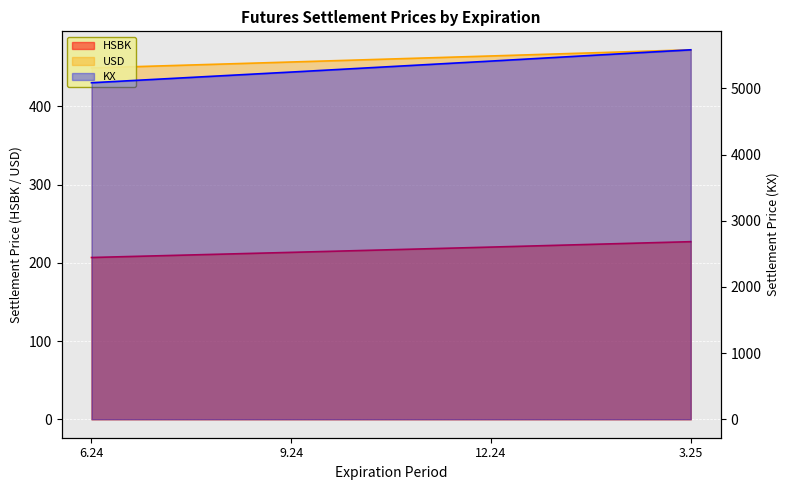

What is the spread (max minus min) of values at 12.24?

5193.2